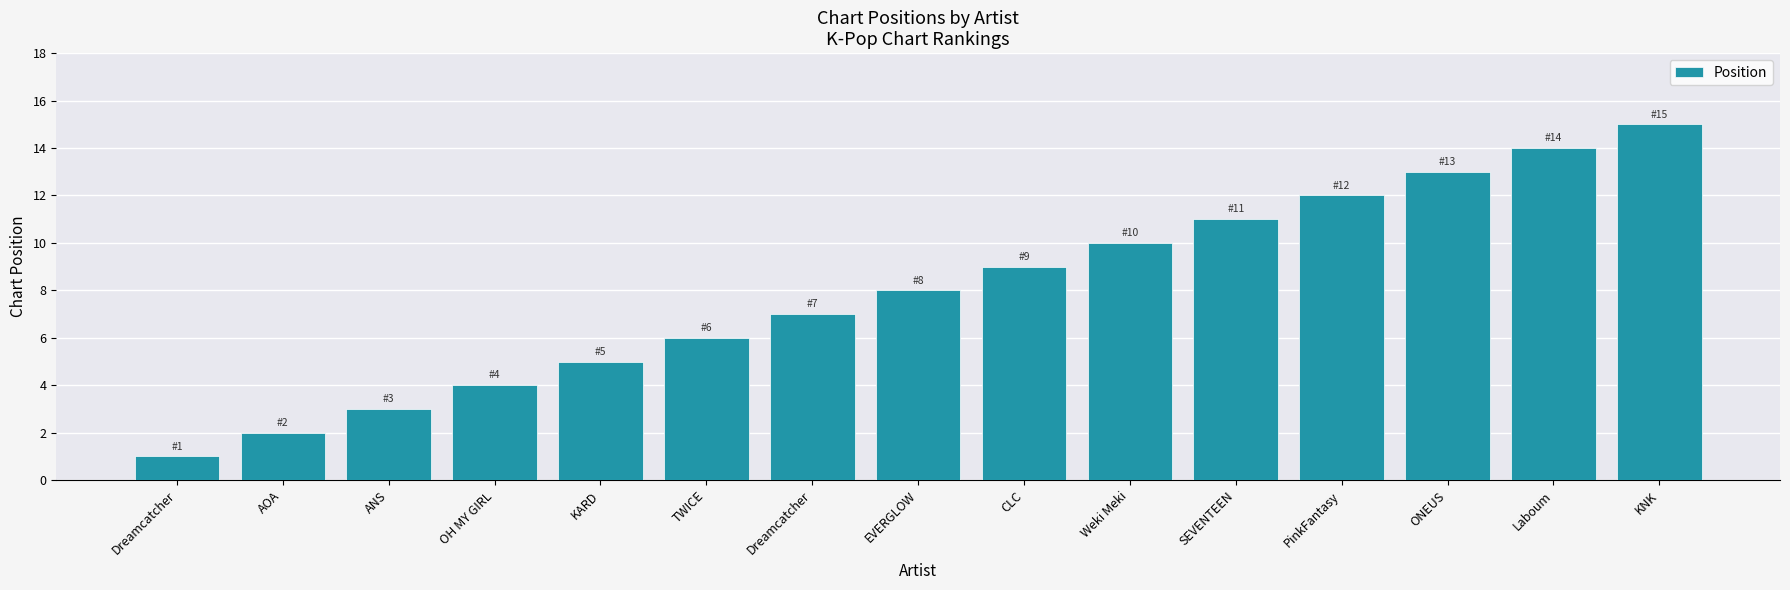

What is the change in value from Weki Meki to KNK?

+5